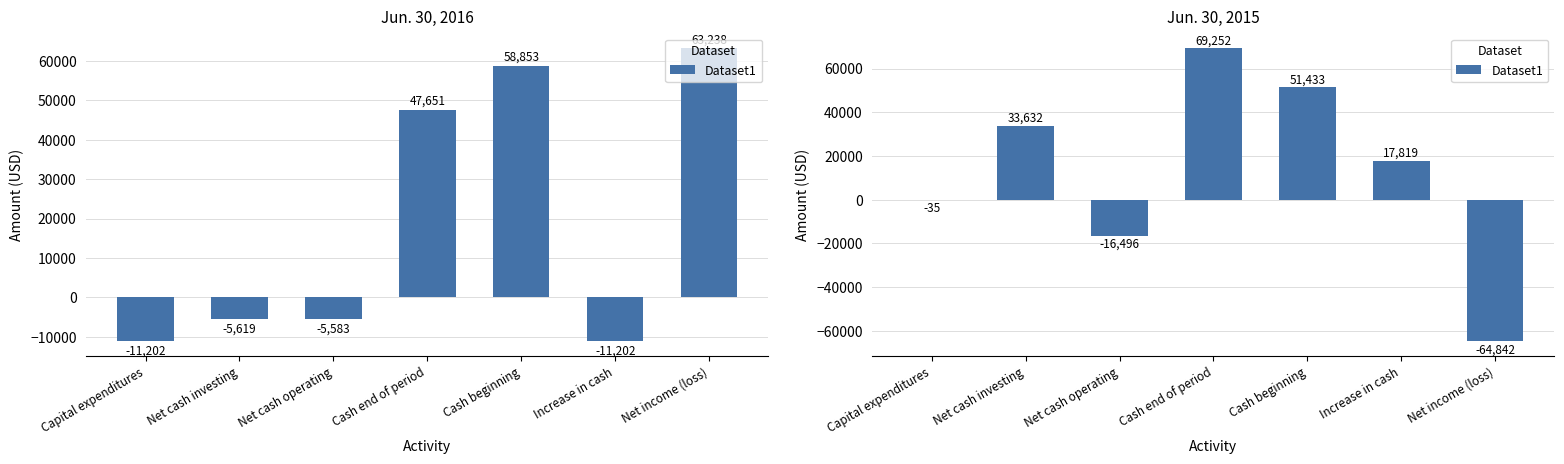

Rank the categories by value from lowest to highest.

Net income (loss), Net cash operating, Capital expenditures, Increase in cash, Net cash investing, Cash beginning, Cash end of period